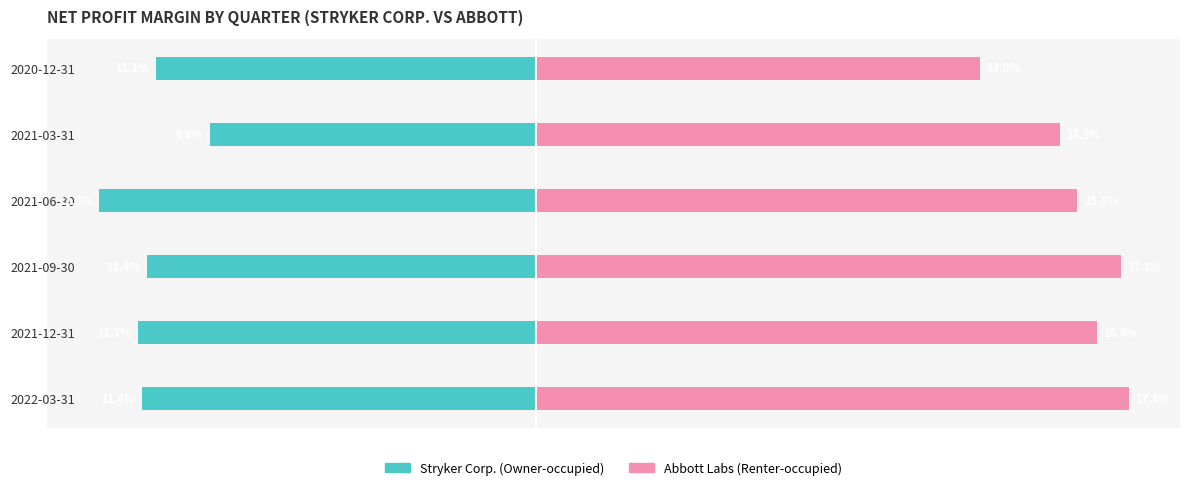

Rank the series by their average value, from highest to lowest.

Renter-occupied, Owner-occupied